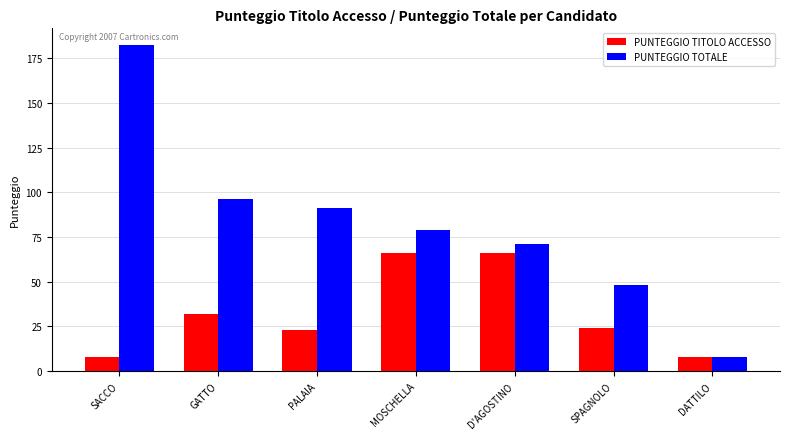

What is the value of the PUNTEGGIO TOTALE bar at the 5th from the left?

71.0